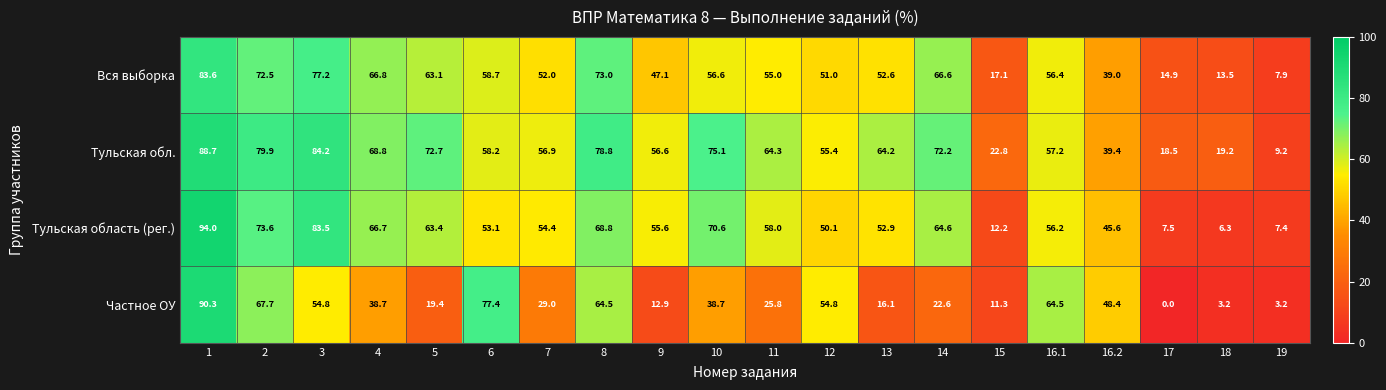

What value does the Тульская обл. series have at 18?

19.2